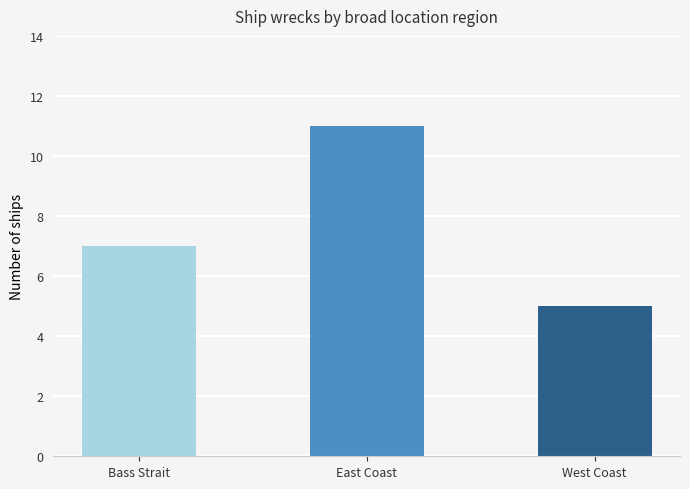

What is the difference between the maximum and second lowest values?

4